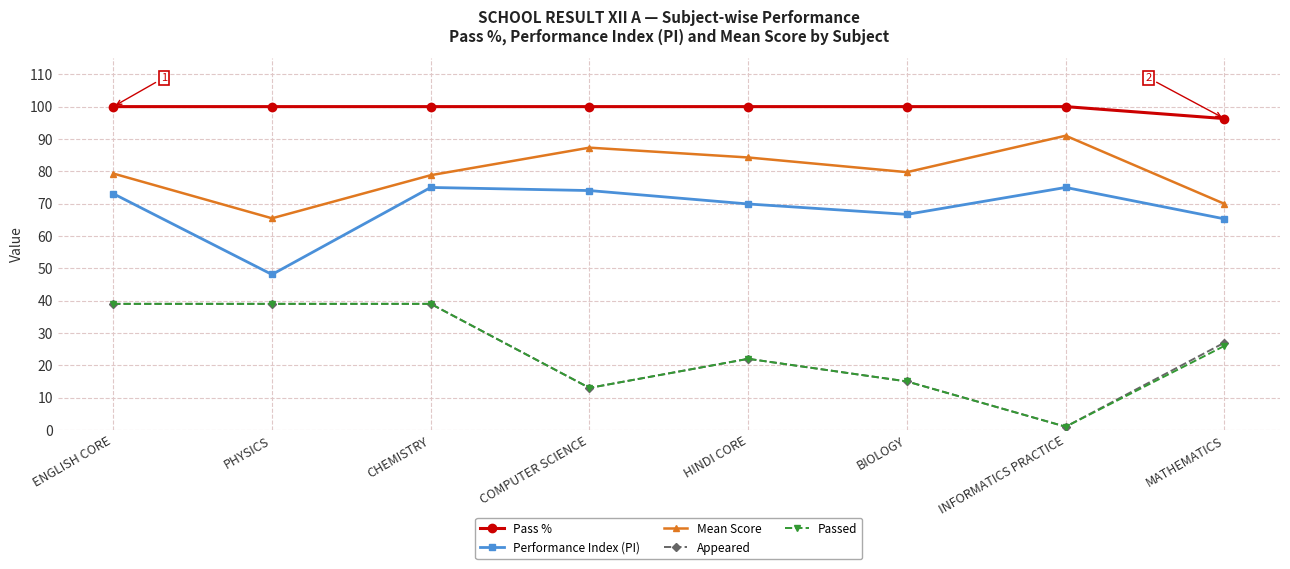

What is the sum of all Performance Index (PI) values?

547.0